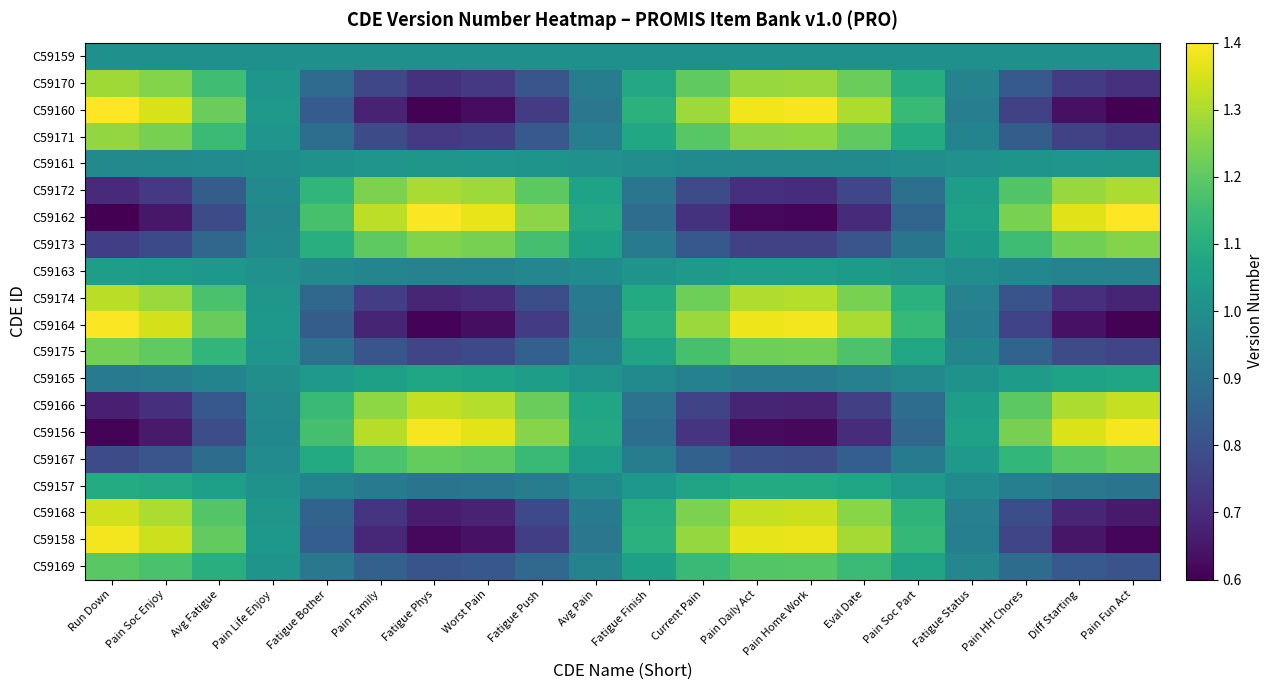

Reading left to right, transcribe all the data shown in this chart.

C59159: Run Down=1.0	Pain Soc Enjoy=1.0	Avg Fatigue=1.0	Pain Life Enjoy=1.0	Fatigue Bother=1.0	Pain Family=1.0	Fatigue Phys=1.0	Worst Pain=1.0	Fatigue Push=1.0	Avg Pain=1.0	Fatigue Finish=1.0	Current Pain=1.0	Pain Daily Act=1.0	Pain Home Work=1.0	Eval Date=1.0	Pain Soc Part=1.0	Fatigue Status=1.0	Pain HH Chores=1.0	Diff Starting=1.0	Pain Fun Act=1.0
C59170: Run Down=1.3	Pain Soc Enjoy=1.3	Avg Fatigue=1.2	Pain Life Enjoy=1.0	Fatigue Bother=0.9	Pain Family=0.8	Fatigue Phys=0.7	Worst Pain=0.7	Fatigue Push=0.8	Avg Pain=0.9	Fatigue Finish=1.1	Current Pain=1.2	Pain Daily Act=1.3	Pain Home Work=1.3	Eval Date=1.2	Pain Soc Part=1.1	Fatigue Status=1.0	Pain HH Chores=0.8	Diff Starting=0.7	Pain Fun Act=0.7
C59160: Run Down=1.4	Pain Soc Enjoy=1.4	Avg Fatigue=1.2	Pain Life Enjoy=1.0	Fatigue Bother=0.8	Pain Family=0.7	Fatigue Phys=0.6	Worst Pain=0.6	Fatigue Push=0.7	Avg Pain=0.9	Fatigue Finish=1.1	Current Pain=1.3	Pain Daily Act=1.4	Pain Home Work=1.4	Eval Date=1.3	Pain Soc Part=1.1	Fatigue Status=0.9	Pain HH Chores=0.8	Diff Starting=0.6	Pain Fun Act=0.6
C59171: Run Down=1.3	Pain Soc Enjoy=1.2	Avg Fatigue=1.1	Pain Life Enjoy=1.0	Fatigue Bother=0.9	Pain Family=0.8	Fatigue Phys=0.7	Worst Pain=0.7	Fatigue Push=0.8	Avg Pain=0.9	Fatigue Finish=1.1	Current Pain=1.2	Pain Daily Act=1.3	Pain Home Work=1.3	Eval Date=1.2	Pain Soc Part=1.1	Fatigue Status=1.0	Pain HH Chores=0.8	Diff Starting=0.8	Pain Fun Act=0.7
C59161: Run Down=1.0	Pain Soc Enjoy=1.0	Avg Fatigue=1.0	Pain Life Enjoy=1.0	Fatigue Bother=1.0	Pain Family=1.0	Fatigue Phys=1.0	Worst Pain=1.0	Fatigue Push=1.0	Avg Pain=1.0	Fatigue Finish=1.0	Current Pain=1.0	Pain Daily Act=1.0	Pain Home Work=1.0	Eval Date=1.0	Pain Soc Part=1.0	Fatigue Status=1.0	Pain HH Chores=1.0	Diff Starting=1.0	Pain Fun Act=1.0
C59172: Run Down=0.7	Pain Soc Enjoy=0.7	Avg Fatigue=0.8	Pain Life Enjoy=1.0	Fatigue Bother=1.1	Pain Family=1.2	Fatigue Phys=1.3	Worst Pain=1.3	Fatigue Push=1.2	Avg Pain=1.1	Fatigue Finish=0.9	Current Pain=0.8	Pain Daily Act=0.7	Pain Home Work=0.7	Eval Date=0.8	Pain Soc Part=0.9	Fatigue Status=1.0	Pain HH Chores=1.2	Diff Starting=1.3	Pain Fun Act=1.3
C59162: Run Down=0.6	Pain Soc Enjoy=0.7	Avg Fatigue=0.8	Pain Life Enjoy=1.0	Fatigue Bother=1.2	Pain Family=1.3	Fatigue Phys=1.4	Worst Pain=1.4	Fatigue Push=1.3	Avg Pain=1.1	Fatigue Finish=0.9	Current Pain=0.7	Pain Daily Act=0.6	Pain Home Work=0.6	Eval Date=0.7	Pain Soc Part=0.9	Fatigue Status=1.1	Pain HH Chores=1.2	Diff Starting=1.4	Pain Fun Act=1.4
C59173: Run Down=0.7	Pain Soc Enjoy=0.8	Avg Fatigue=0.9	Pain Life Enjoy=1.0	Fatigue Bother=1.1	Pain Family=1.2	Fatigue Phys=1.2	Worst Pain=1.2	Fatigue Push=1.2	Avg Pain=1.1	Fatigue Finish=0.9	Current Pain=0.8	Pain Daily Act=0.8	Pain Home Work=0.8	Eval Date=0.8	Pain Soc Part=0.9	Fatigue Status=1.0	Pain HH Chores=1.2	Diff Starting=1.2	Pain Fun Act=1.3
C59163: Run Down=1.0	Pain Soc Enjoy=1.0	Avg Fatigue=1.0	Pain Life Enjoy=1.0	Fatigue Bother=1.0	Pain Family=1.0	Fatigue Phys=1.0	Worst Pain=1.0	Fatigue Push=1.0	Avg Pain=1.0	Fatigue Finish=1.0	Current Pain=1.0	Pain Daily Act=1.0	Pain Home Work=1.0	Eval Date=1.0	Pain Soc Part=1.0	Fatigue Status=1.0	Pain HH Chores=1.0	Diff Starting=1.0	Pain Fun Act=1.0
C59174: Run Down=1.3	Pain Soc Enjoy=1.3	Avg Fatigue=1.2	Pain Life Enjoy=1.0	Fatigue Bother=0.9	Pain Family=0.7	Fatigue Phys=0.7	Worst Pain=0.7	Fatigue Push=0.8	Avg Pain=0.9	Fatigue Finish=1.1	Current Pain=1.2	Pain Daily Act=1.3	Pain Home Work=1.3	Eval Date=1.2	Pain Soc Part=1.1	Fatigue Status=1.0	Pain HH Chores=0.8	Diff Starting=0.7	Pain Fun Act=0.7
C59164: Run Down=1.4	Pain Soc Enjoy=1.3	Avg Fatigue=1.2	Pain Life Enjoy=1.0	Fatigue Bother=0.8	Pain Family=0.7	Fatigue Phys=0.6	Worst Pain=0.6	Fatigue Push=0.7	Avg Pain=0.9	Fatigue Finish=1.1	Current Pain=1.3	Pain Daily Act=1.4	Pain Home Work=1.4	Eval Date=1.3	Pain Soc Part=1.1	Fatigue Status=0.9	Pain HH Chores=0.8	Diff Starting=0.6	Pain Fun Act=0.6
C59175: Run Down=1.2	Pain Soc Enjoy=1.2	Avg Fatigue=1.1	Pain Life Enjoy=1.0	Fatigue Bother=0.9	Pain Family=0.8	Fatigue Phys=0.8	Worst Pain=0.8	Fatigue Push=0.8	Avg Pain=1.0	Fatigue Finish=1.1	Current Pain=1.2	Pain Daily Act=1.2	Pain Home Work=1.2	Eval Date=1.2	Pain Soc Part=1.1	Fatigue Status=1.0	Pain HH Chores=0.9	Diff Starting=0.8	Pain Fun Act=0.8
C59165: Run Down=0.9	Pain Soc Enjoy=0.9	Avg Fatigue=1.0	Pain Life Enjoy=1.0	Fatigue Bother=1.0	Pain Family=1.1	Fatigue Phys=1.1	Worst Pain=1.1	Fatigue Push=1.0	Avg Pain=1.0	Fatigue Finish=1.0	Current Pain=1.0	Pain Daily Act=0.9	Pain Home Work=0.9	Eval Date=0.9	Pain Soc Part=1.0	Fatigue Status=1.0	Pain HH Chores=1.0	Diff Starting=1.1	Pain Fun Act=1.1
C59166: Run Down=0.7	Pain Soc Enjoy=0.7	Avg Fatigue=0.8	Pain Life Enjoy=1.0	Fatigue Bother=1.1	Pain Family=1.3	Fatigue Phys=1.3	Worst Pain=1.3	Fatigue Push=1.2	Avg Pain=1.1	Fatigue Finish=0.9	Current Pain=0.8	Pain Daily Act=0.7	Pain Home Work=0.7	Eval Date=0.8	Pain Soc Part=0.9	Fatigue Status=1.0	Pain HH Chores=1.2	Diff Starting=1.3	Pain Fun Act=1.3
C59156: Run Down=0.6	Pain Soc Enjoy=0.7	Avg Fatigue=0.8	Pain Life Enjoy=1.0	Fatigue Bother=1.2	Pain Family=1.3	Fatigue Phys=1.4	Worst Pain=1.4	Fatigue Push=1.3	Avg Pain=1.1	Fatigue Finish=0.9	Current Pain=0.7	Pain Daily Act=0.6	Pain Home Work=0.6	Eval Date=0.7	Pain Soc Part=0.9	Fatigue Status=1.1	Pain HH Chores=1.2	Diff Starting=1.4	Pain Fun Act=1.4
C59167: Run Down=0.8	Pain Soc Enjoy=0.8	Avg Fatigue=0.9	Pain Life Enjoy=1.0	Fatigue Bother=1.1	Pain Family=1.2	Fatigue Phys=1.2	Worst Pain=1.2	Fatigue Push=1.1	Avg Pain=1.0	Fatigue Finish=0.9	Current Pain=0.8	Pain Daily Act=0.8	Pain Home Work=0.8	Eval Date=0.8	Pain Soc Part=0.9	Fatigue Status=1.0	Pain HH Chores=1.1	Diff Starting=1.2	Pain Fun Act=1.2
C59157: Run Down=1.1	Pain Soc Enjoy=1.1	Avg Fatigue=1.1	Pain Life Enjoy=1.0	Fatigue Bother=1.0	Pain Family=0.9	Fatigue Phys=0.9	Worst Pain=0.9	Fatigue Push=0.9	Avg Pain=1.0	Fatigue Finish=1.0	Current Pain=1.1	Pain Daily Act=1.1	Pain Home Work=1.1	Eval Date=1.1	Pain Soc Part=1.0	Fatigue Status=1.0	Pain HH Chores=0.9	Diff Starting=0.9	Pain Fun Act=0.9
C59168: Run Down=1.3	Pain Soc Enjoy=1.3	Avg Fatigue=1.2	Pain Life Enjoy=1.0	Fatigue Bother=0.9	Pain Family=0.7	Fatigue Phys=0.7	Worst Pain=0.7	Fatigue Push=0.8	Avg Pain=0.9	Fatigue Finish=1.1	Current Pain=1.2	Pain Daily Act=1.3	Pain Home Work=1.3	Eval Date=1.3	Pain Soc Part=1.1	Fatigue Status=0.9	Pain HH Chores=0.8	Diff Starting=0.7	Pain Fun Act=0.7
C59158: Run Down=1.4	Pain Soc Enjoy=1.3	Avg Fatigue=1.2	Pain Life Enjoy=1.0	Fatigue Bother=0.8	Pain Family=0.7	Fatigue Phys=0.6	Worst Pain=0.6	Fatigue Push=0.7	Avg Pain=0.9	Fatigue Finish=1.1	Current Pain=1.3	Pain Daily Act=1.4	Pain Home Work=1.4	Eval Date=1.3	Pain Soc Part=1.1	Fatigue Status=0.9	Pain HH Chores=0.8	Diff Starting=0.6	Pain Fun Act=0.6
C59169: Run Down=1.2	Pain Soc Enjoy=1.2	Avg Fatigue=1.1	Pain Life Enjoy=1.0	Fatigue Bother=0.9	Pain Family=0.8	Fatigue Phys=0.8	Worst Pain=0.8	Fatigue Push=0.9	Avg Pain=1.0	Fatigue Finish=1.1	Current Pain=1.1	Pain Daily Act=1.2	Pain Home Work=1.2	Eval Date=1.1	Pain Soc Part=1.1	Fatigue Status=1.0	Pain HH Chores=0.9	Diff Starting=0.8	Pain Fun Act=0.8